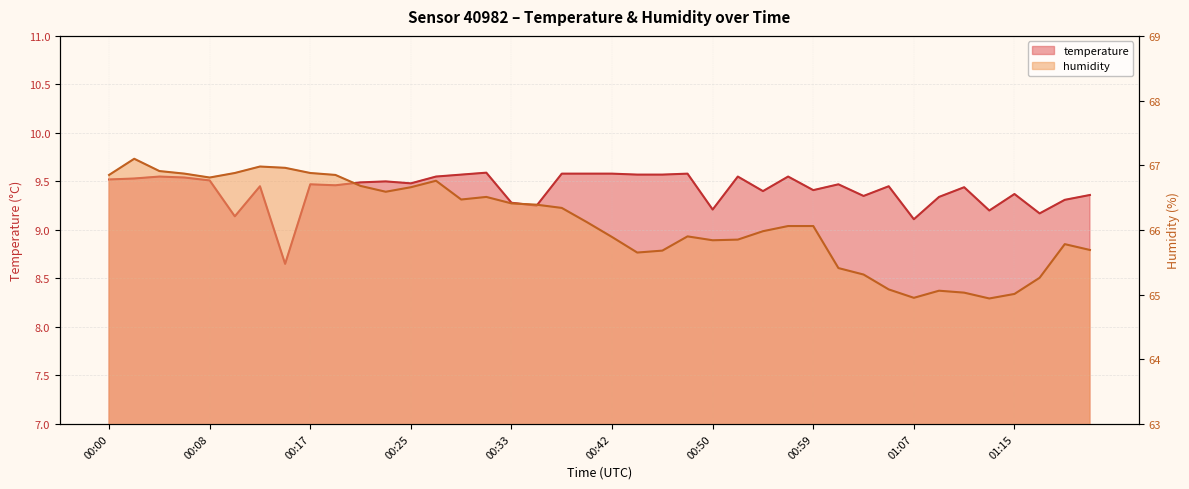

What is the difference between the second highest and second lowest values in the humidity series?

2.0